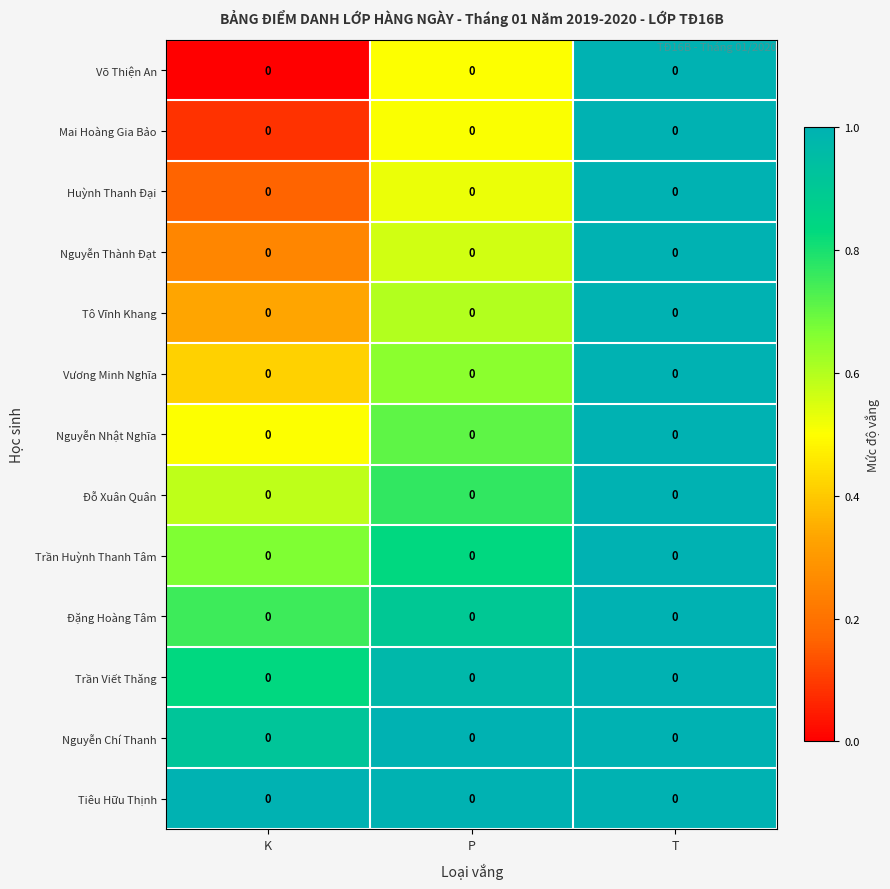

The Đỗ Xuân Quân series shows 0.8 at P. True or false?

True